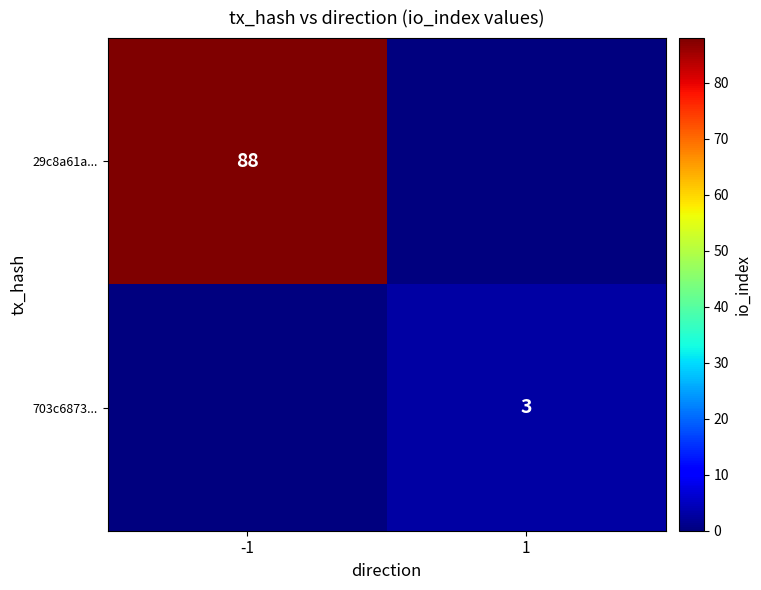

What is the difference between the highest and lowest values at -1?

88